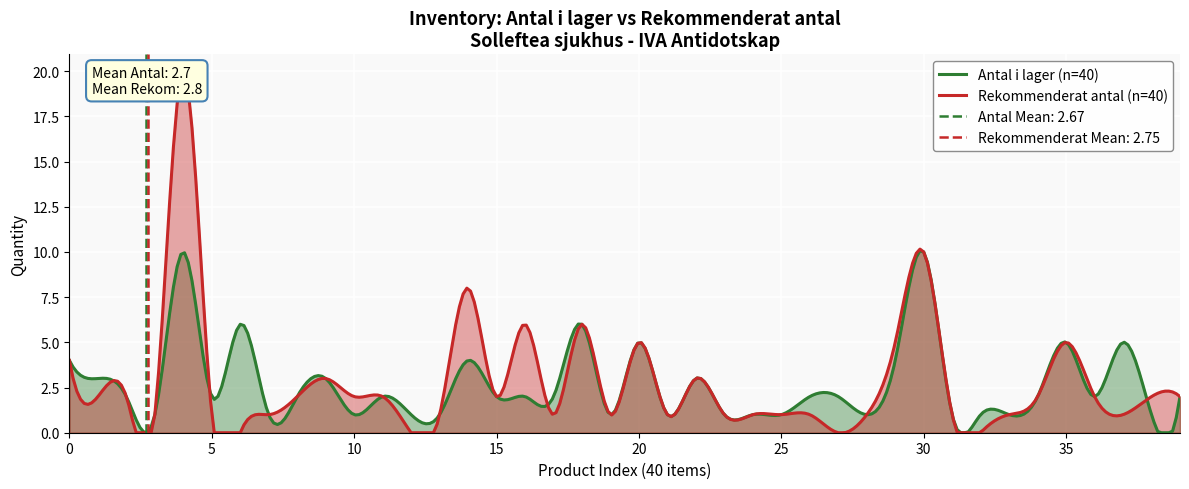

Between 37 and 21, which is larger?

37